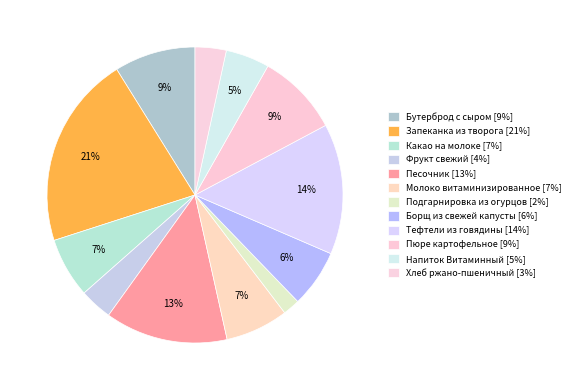

How many segments does this pie chart have?

12